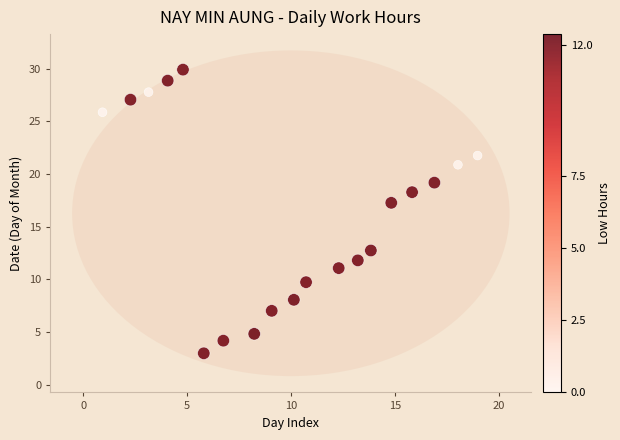

What is the range of Y values (max minus min)?

26.9